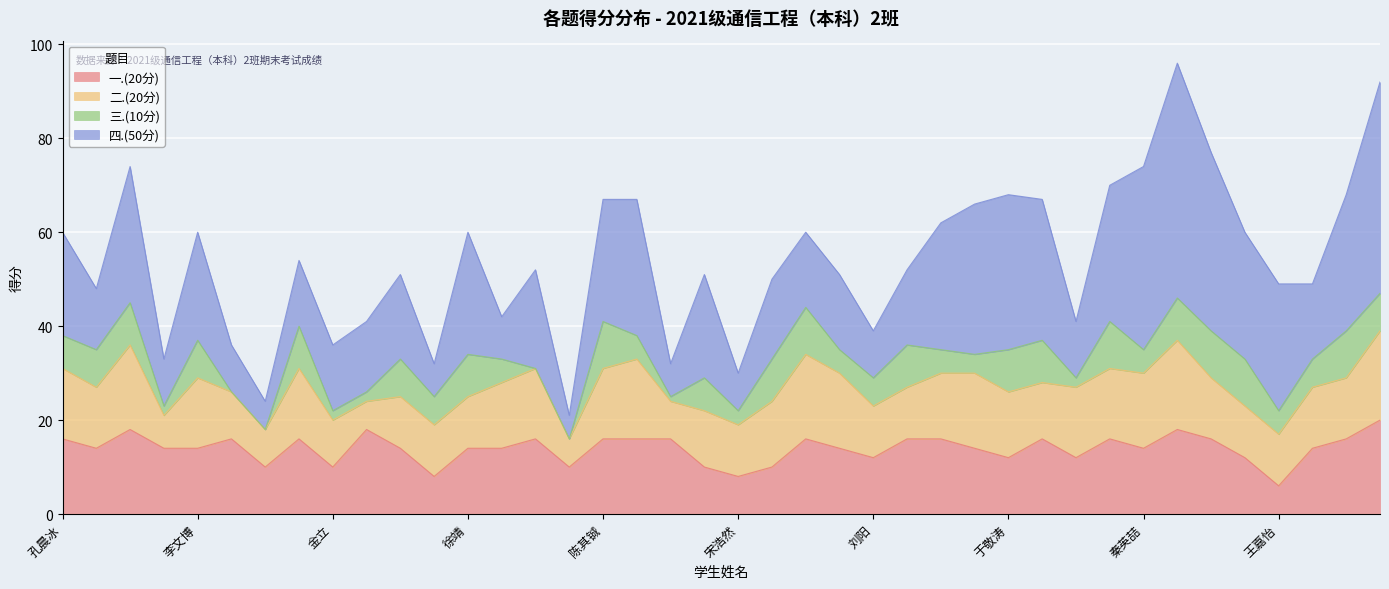

What is the greatest value displayed?

50